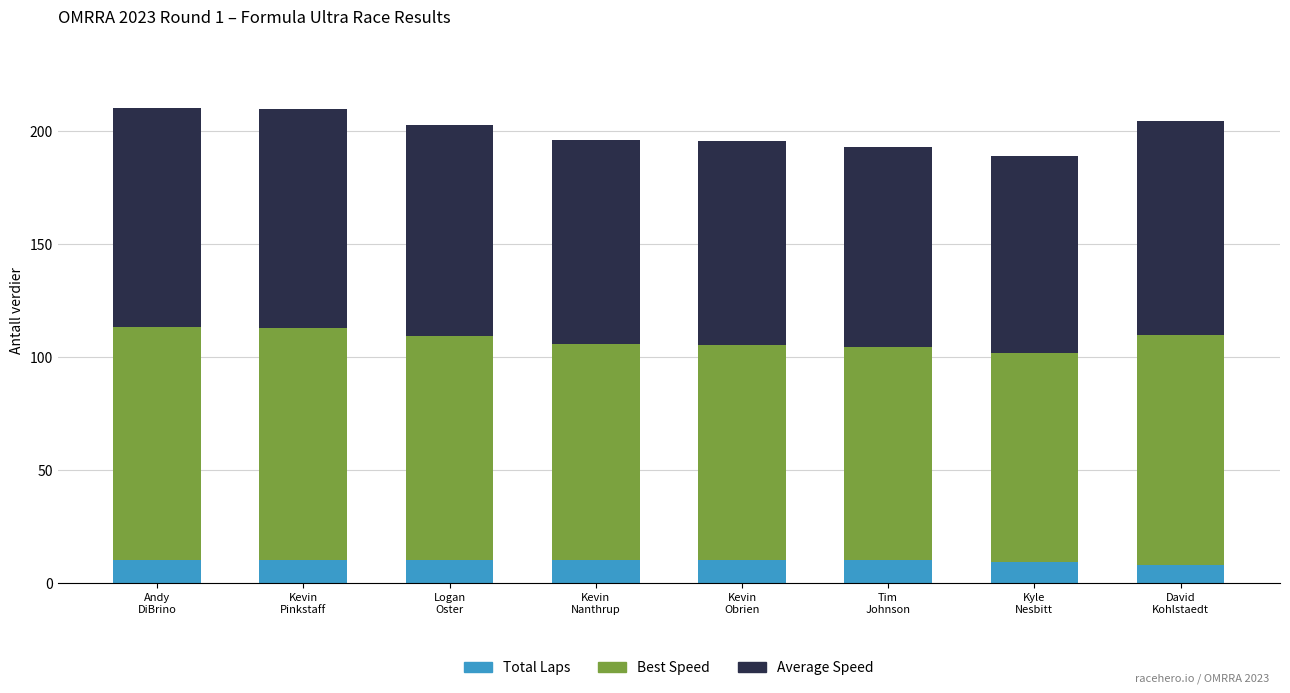

What is the minimum value for Total Laps?

8.0